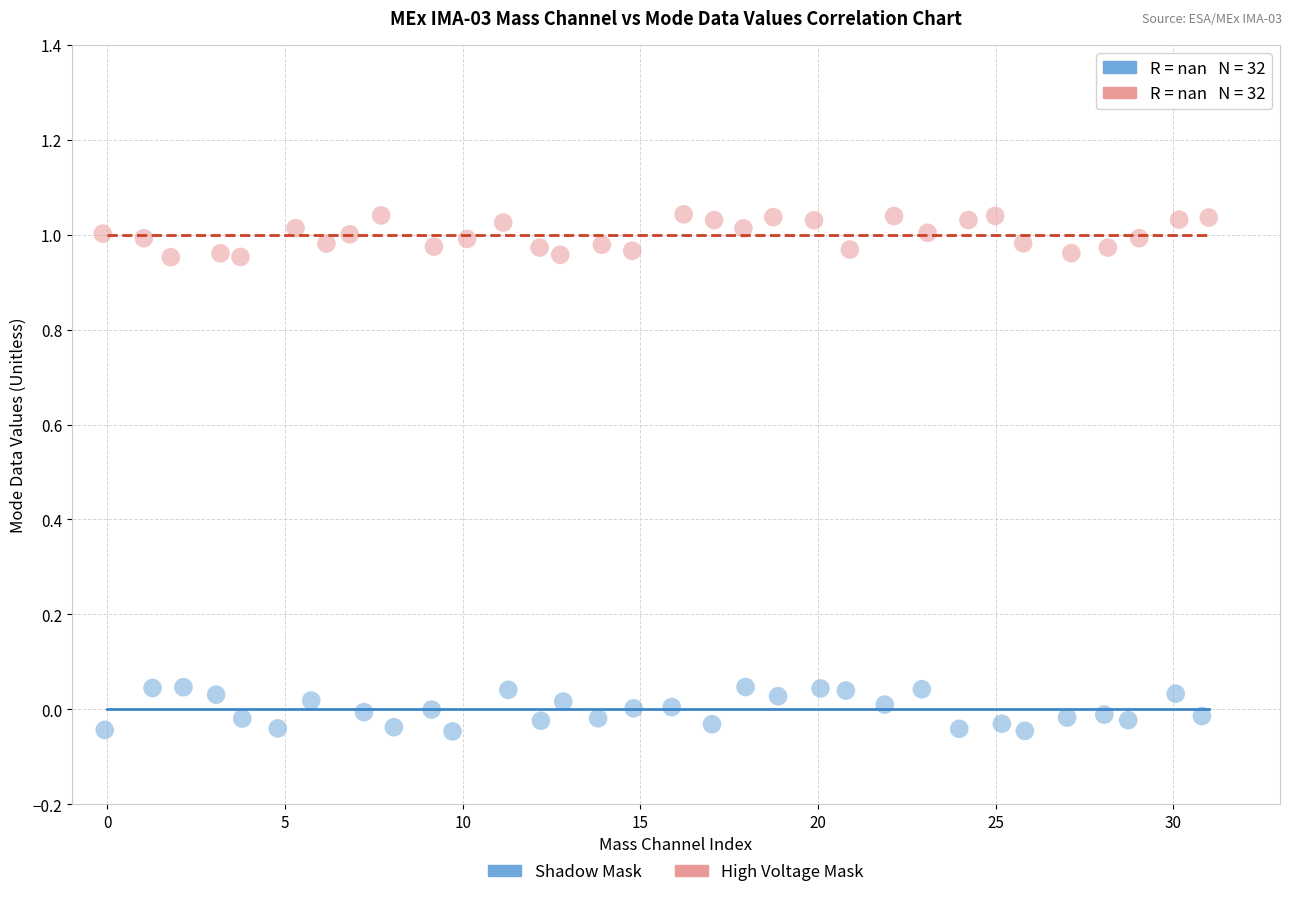

What are all the series names shown in the legend?

Shadow Mask, High Voltage Mask